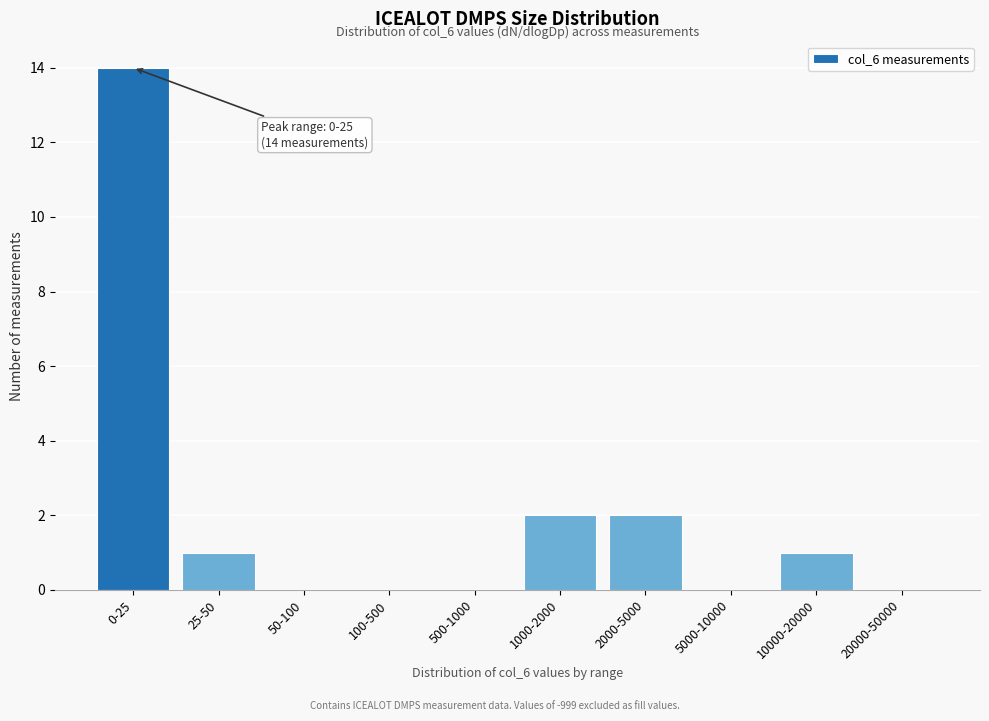

Reading right to left, list all the values displayed in this chart.

20000-50000=0	10000-20000=1	5000-10000=0	2000-5000=2	1000-2000=2	500-1000=0	100-500=0	50-100=0	25-50=1	0-25=14